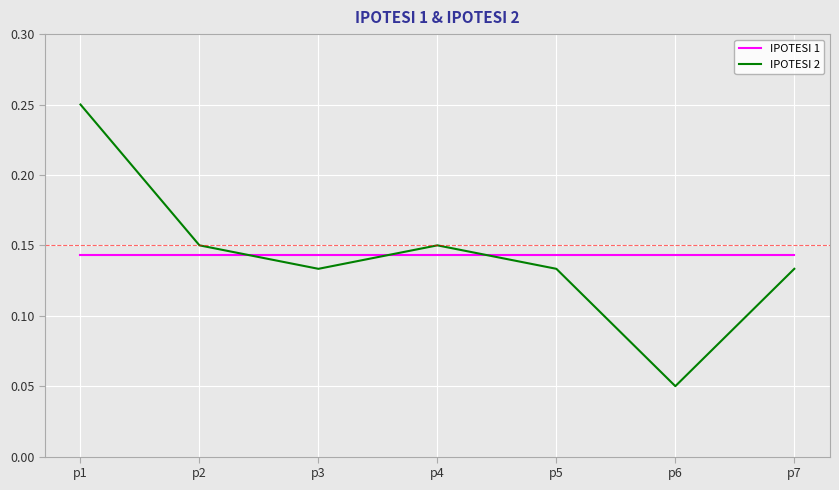

At which label does IPOTESI 2 reach its peak?

p1